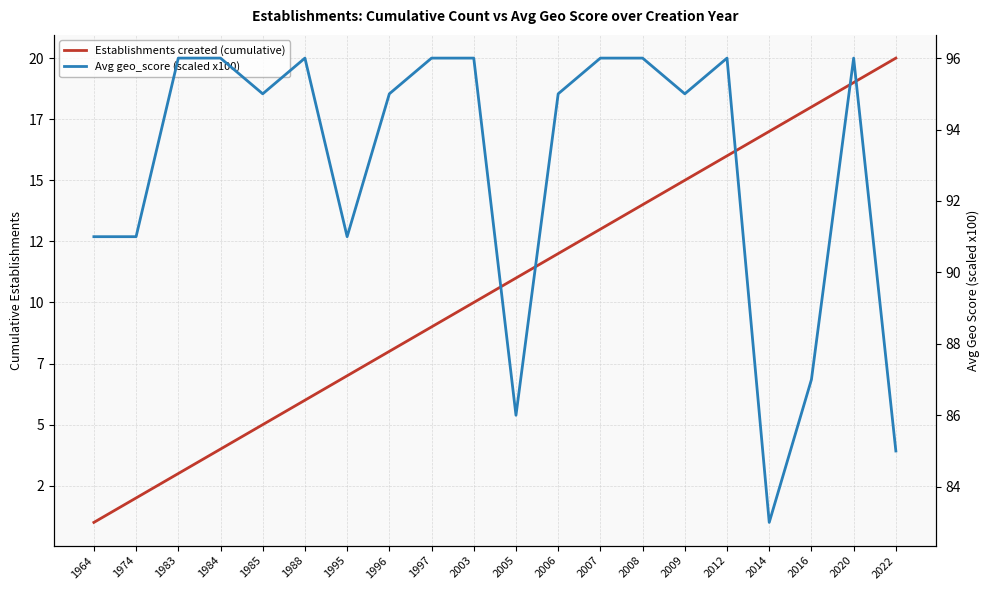

True or false: Avg geo_score (scaled x100) and Establishments created (cumulative) intersect in this chart.

False